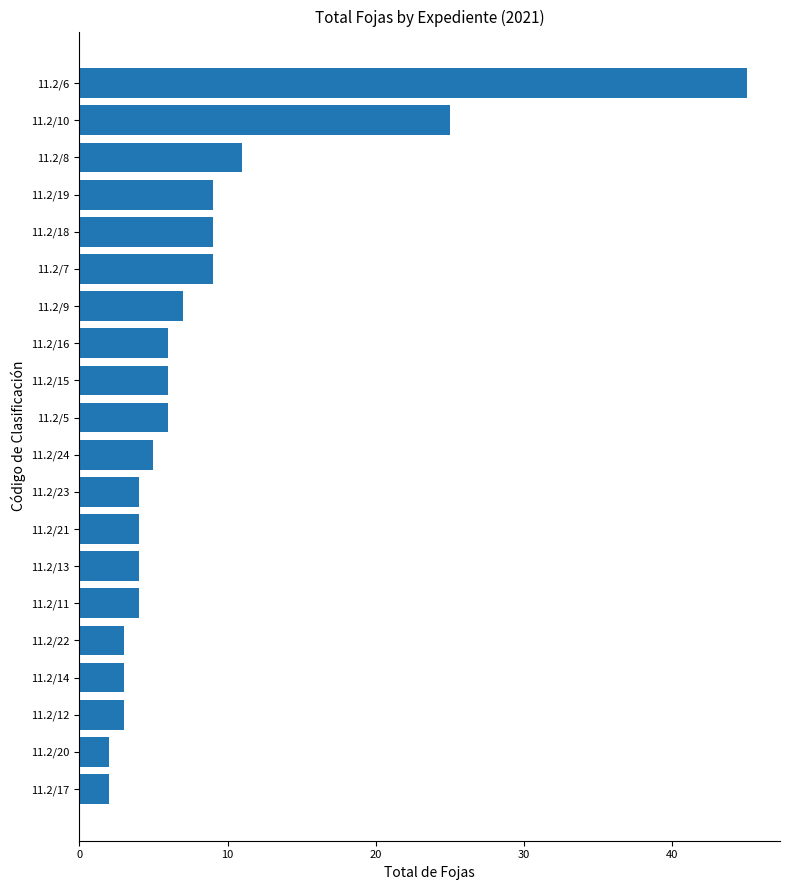

What is the sum of all values?

167